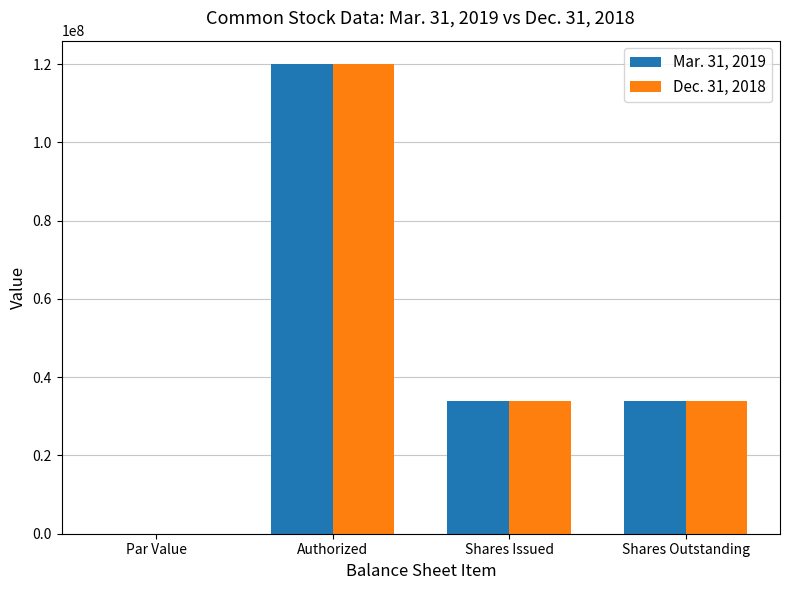

At which label does Mar. 31, 2019 reach its peak?

Authorized